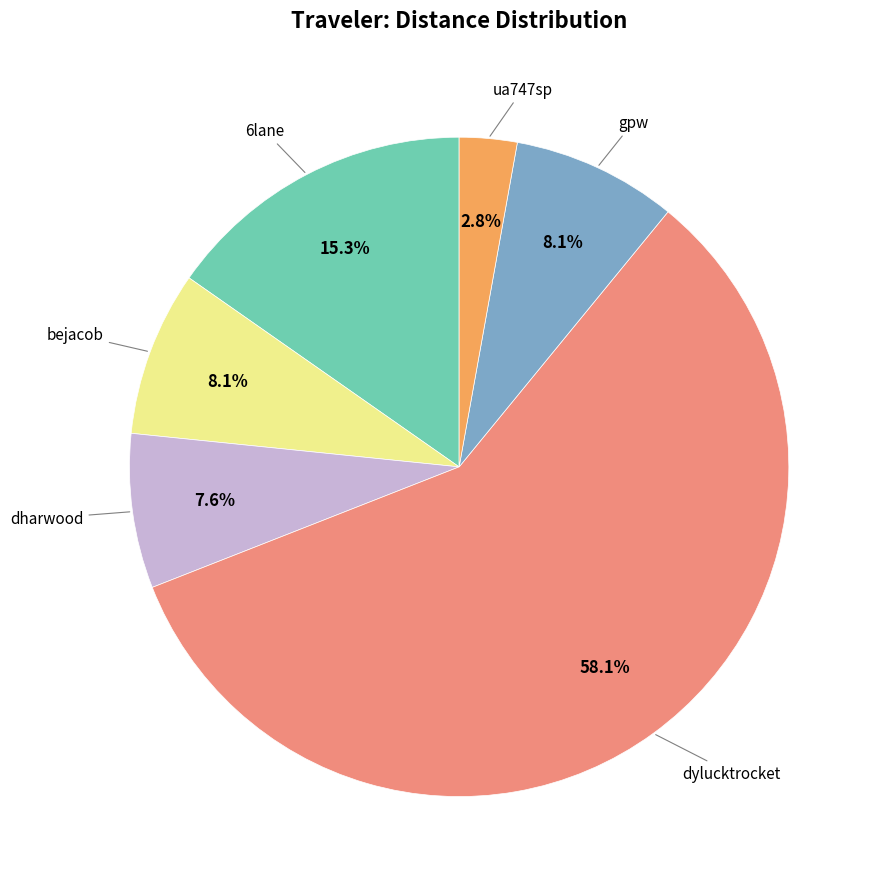

Count the number of slices in the pie.

6